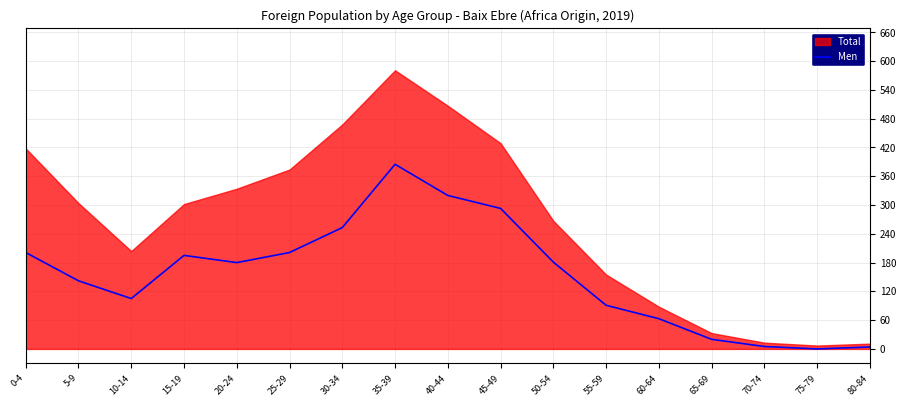

True or false: Men has a value of 302 at 50-54.

False